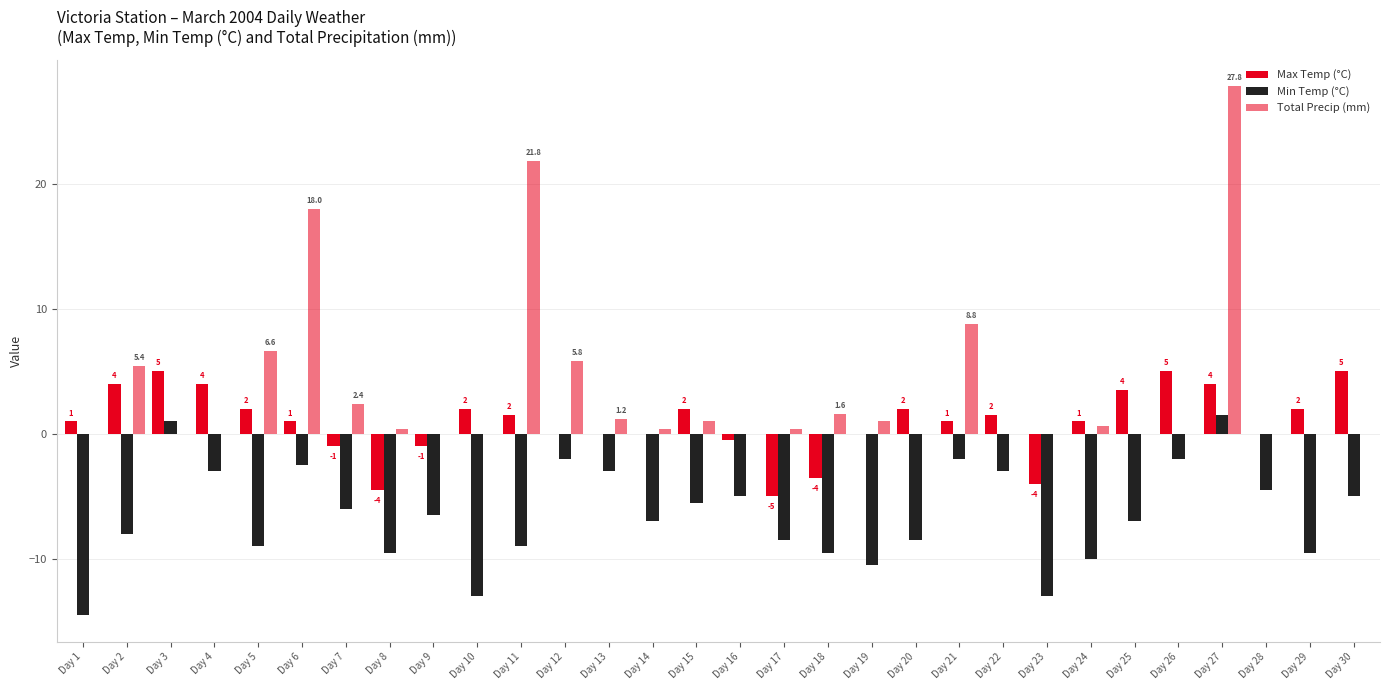

What is the value of the Max Temp (°C) bar at the 24th from the left?

1.0